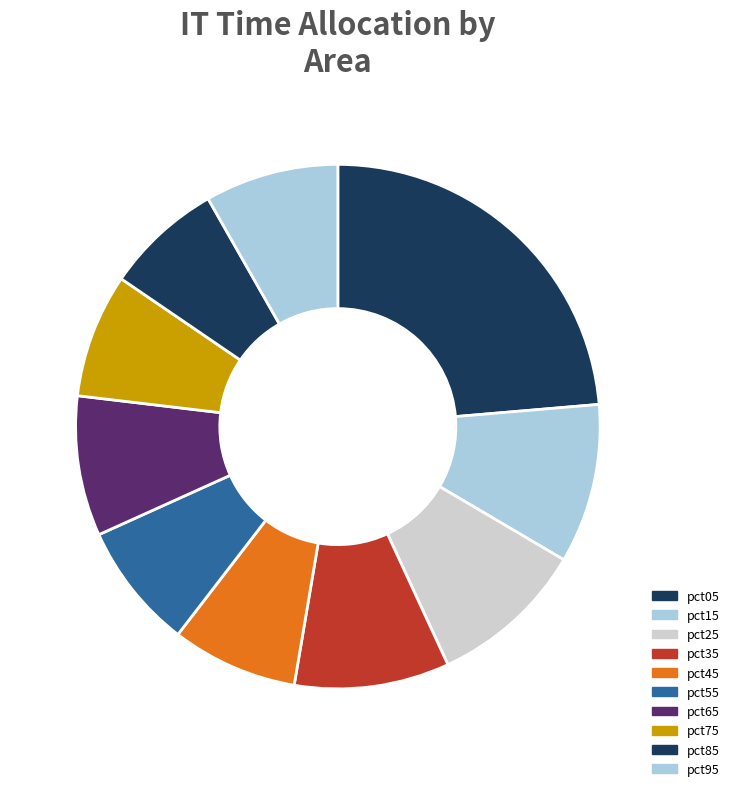

To the nearest percent, what is the difference between the largest and smallest slice percentages?

16%